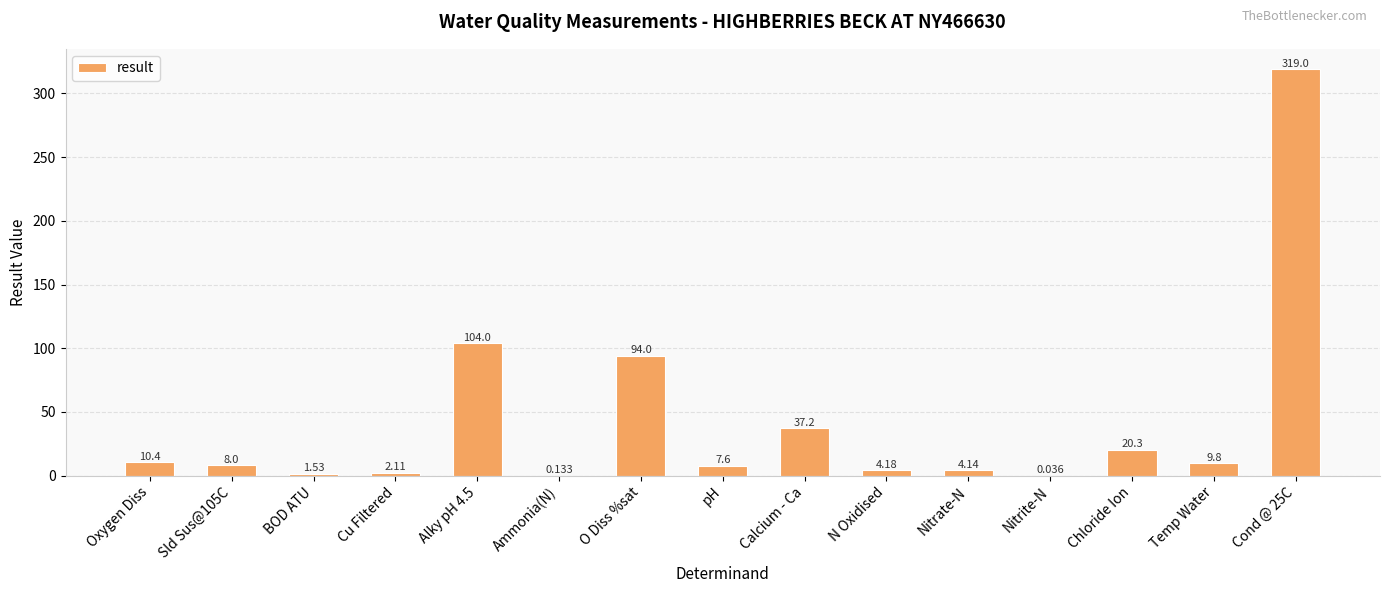

At which label does the data first exceed 8?

Oxygen Diss